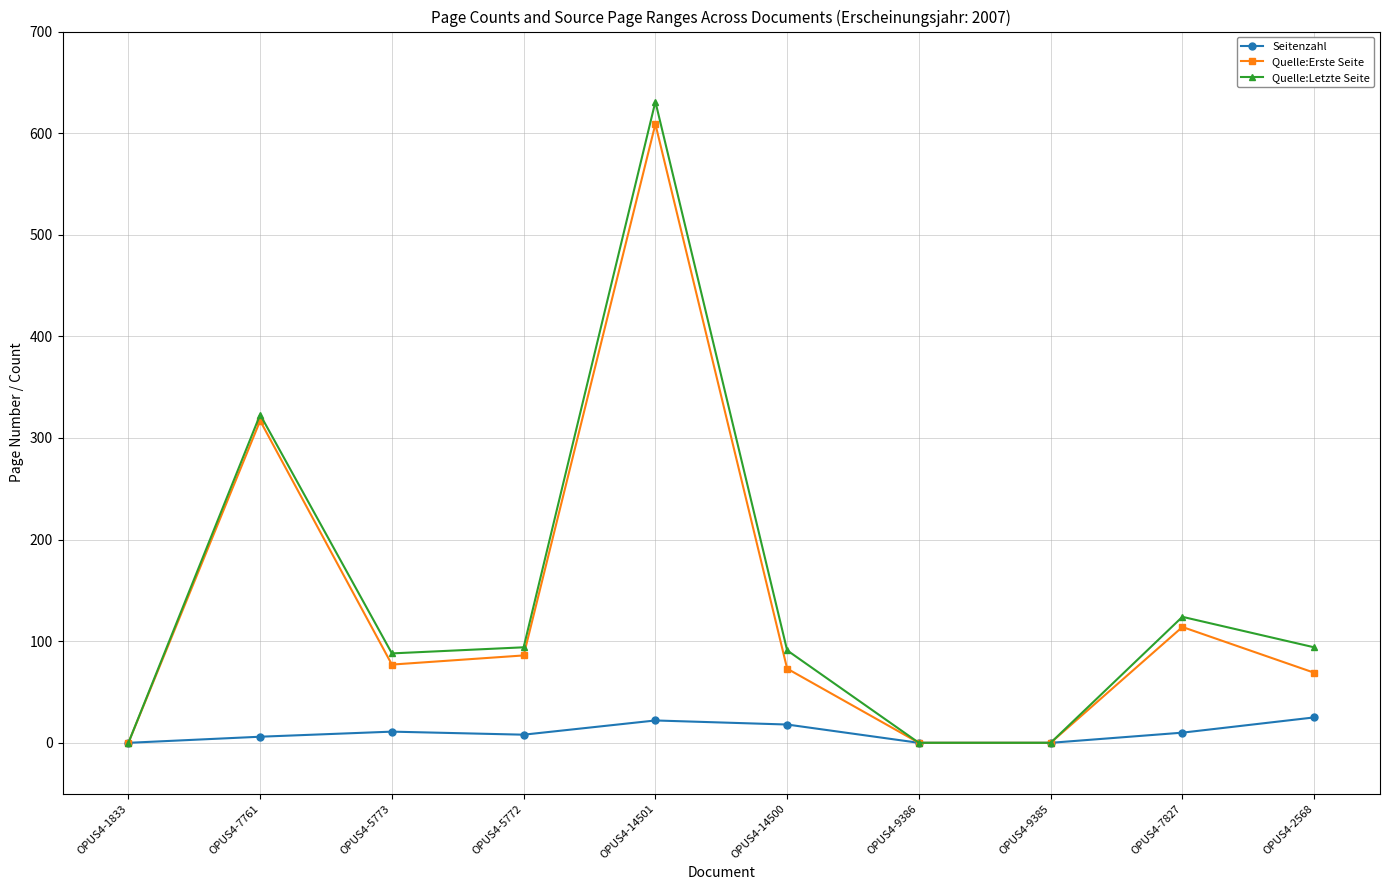

The Quelle:Erste Seite series shows 86 at OPUS4-5772. True or false?

True